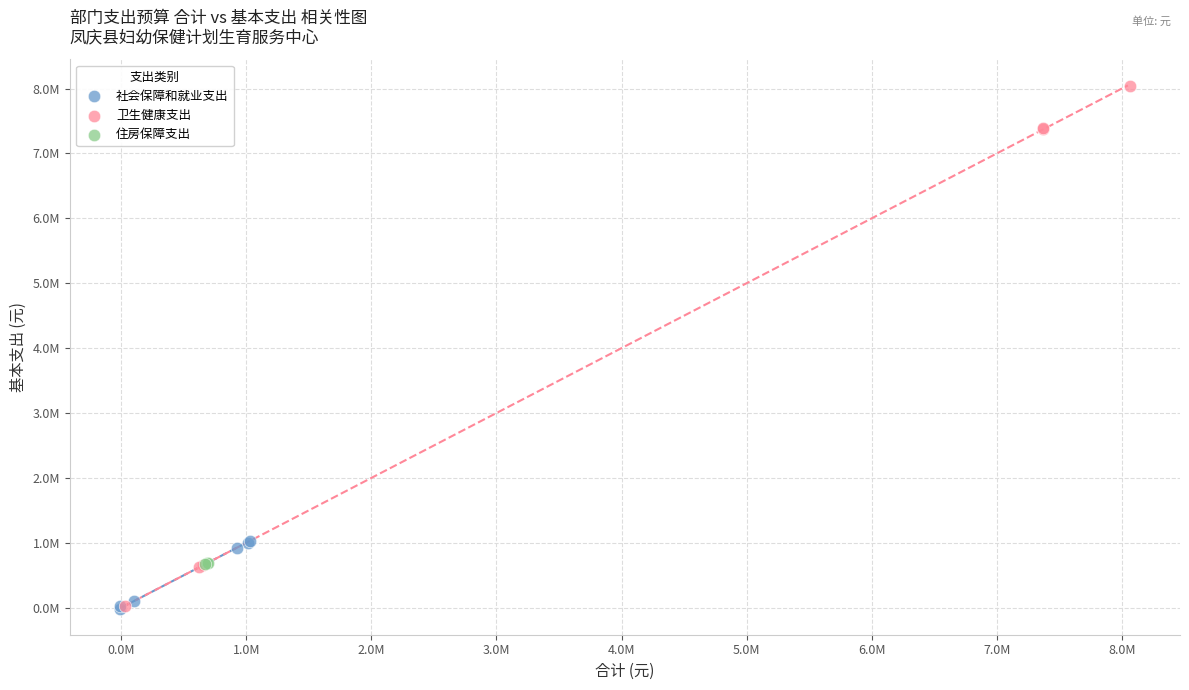

What are all the series names shown in the legend?

社会保障和就业支出, 卫生健康支出, 住房保障支出